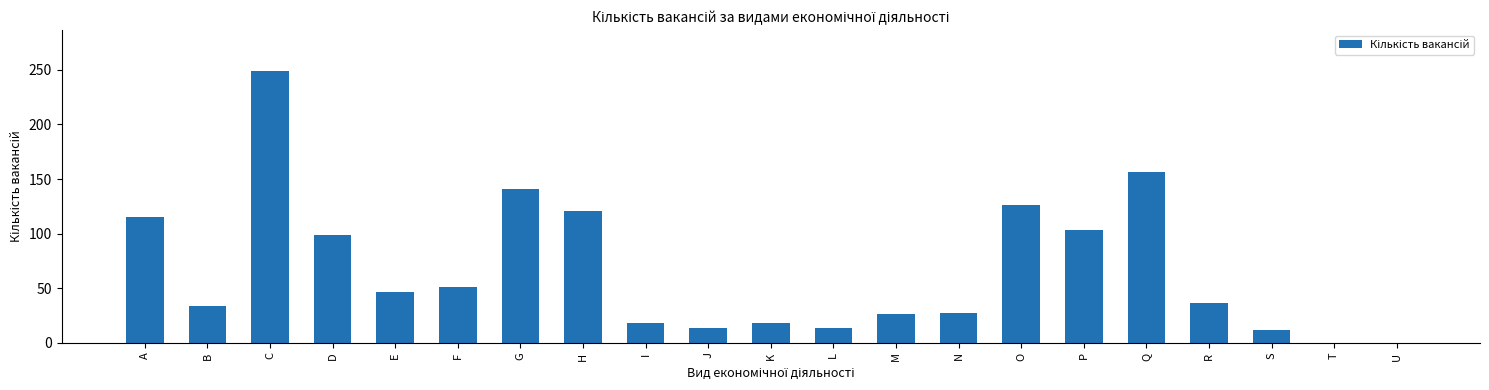

The chart shows a value of 46 at E. True or false?

True